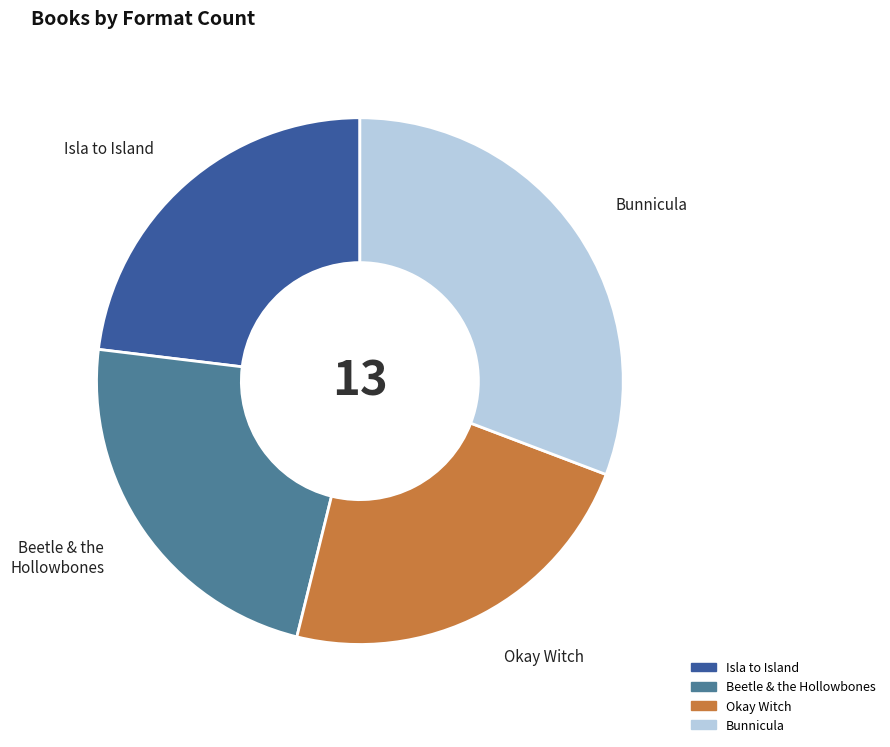

Is the sum of Isla to Island and Okay Witch greater than half?

No